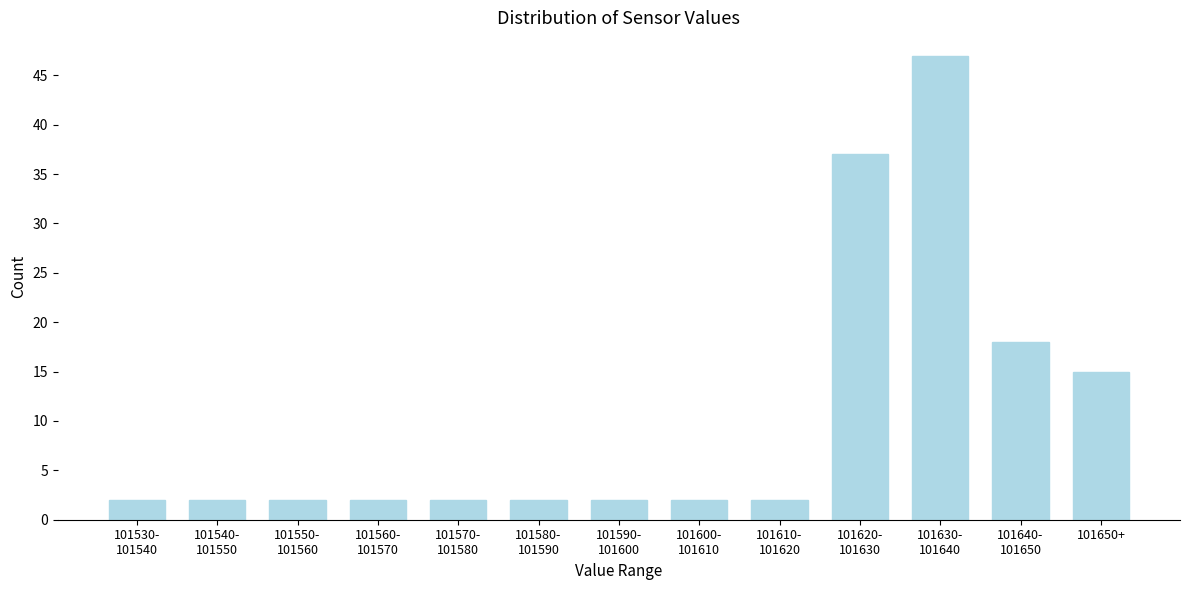

Reading right to left, transcribe all the data shown in this chart.

15	18	47	37	2	2	2	2	2	2	2	2	2